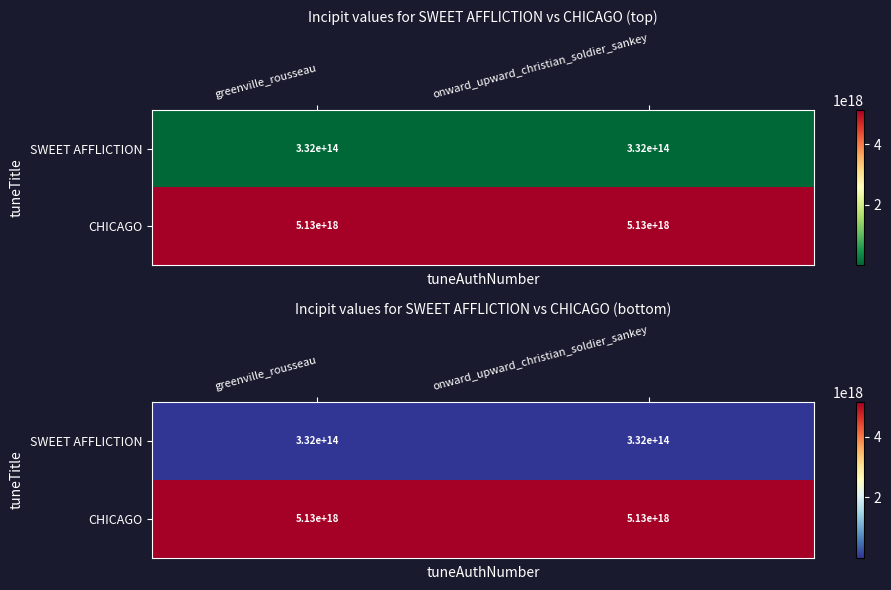

At which label is CHICAGO closest to 5132345534554532864?

greenville_rousseau